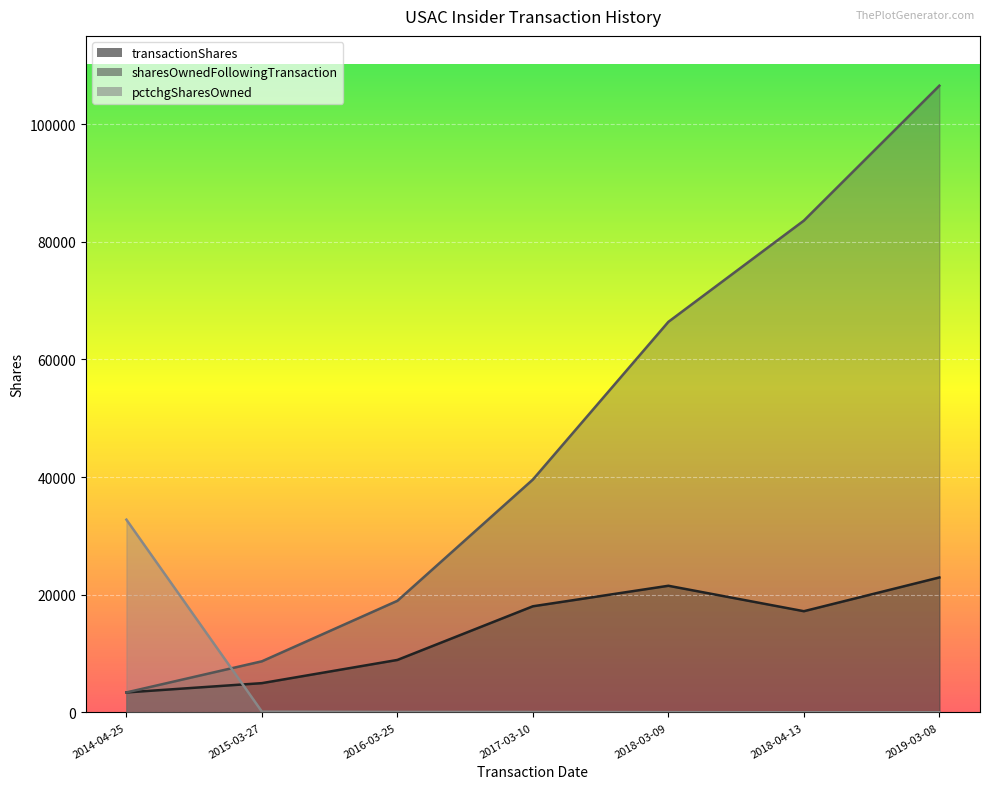

What is the total value across all series at 2018-04-13?

100834